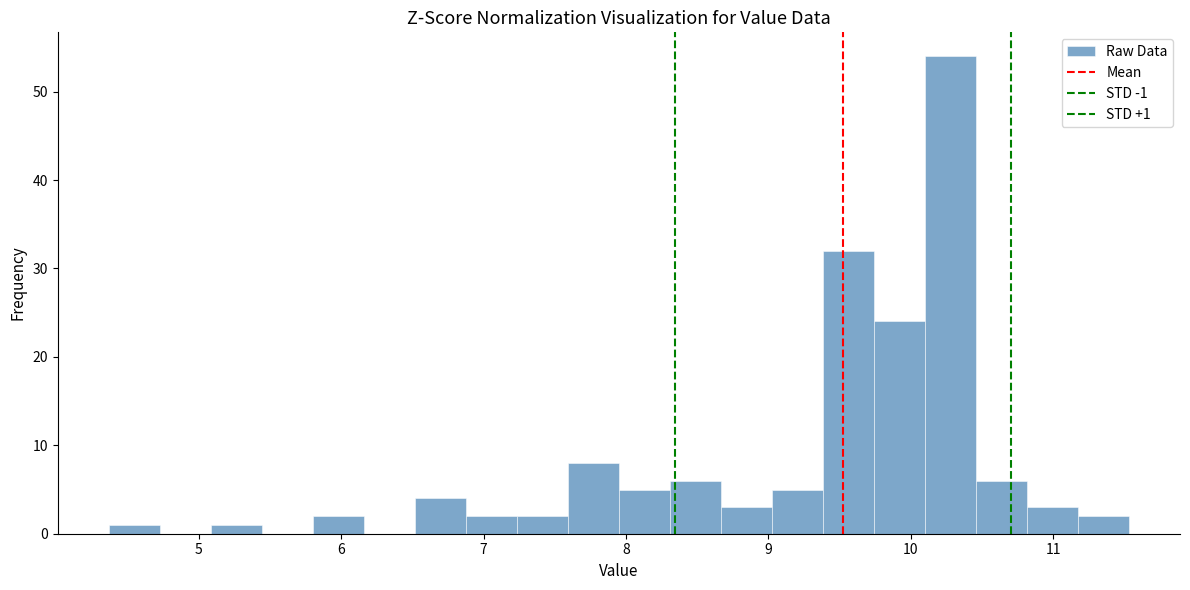

Around what value on the x-axis is the tallest bar? Give the approximate position of its centre, as read against the axis.

10.3